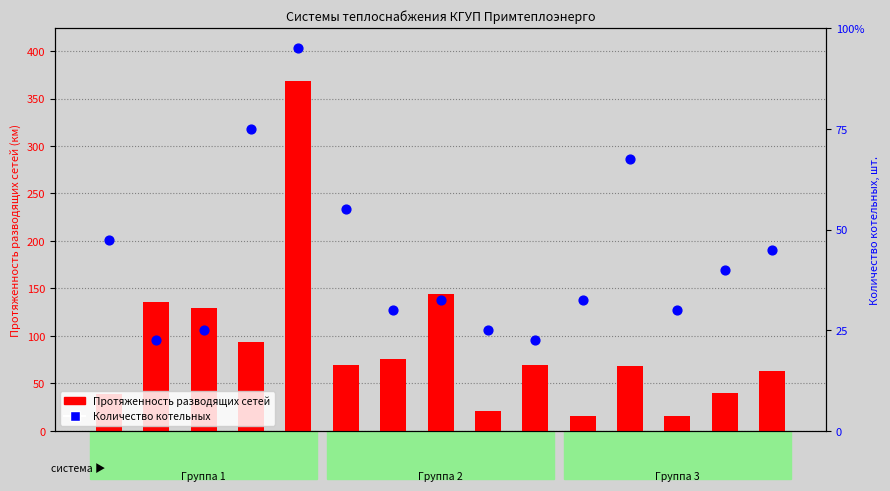

What are all the series names shown in the legend?

Протяженность разводящих сетей, Количество котельных